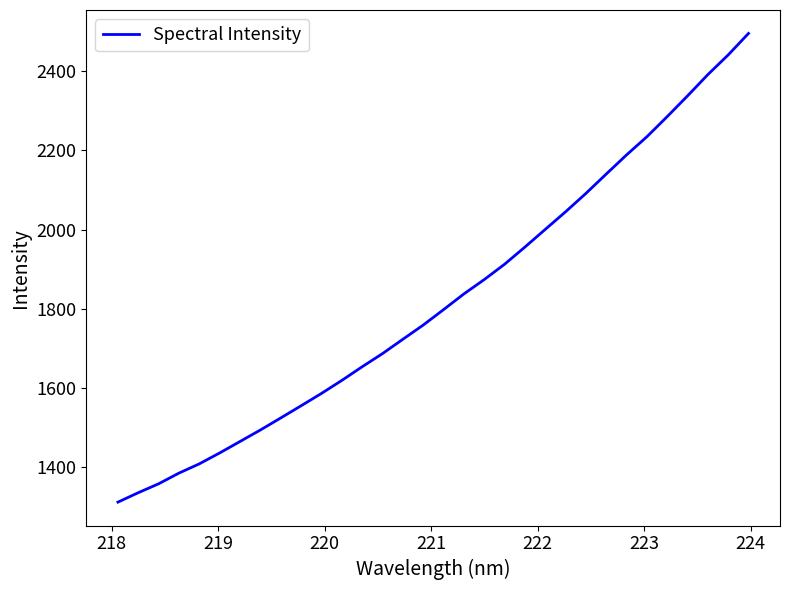

What is the maximum value shown in the chart?

2495.7